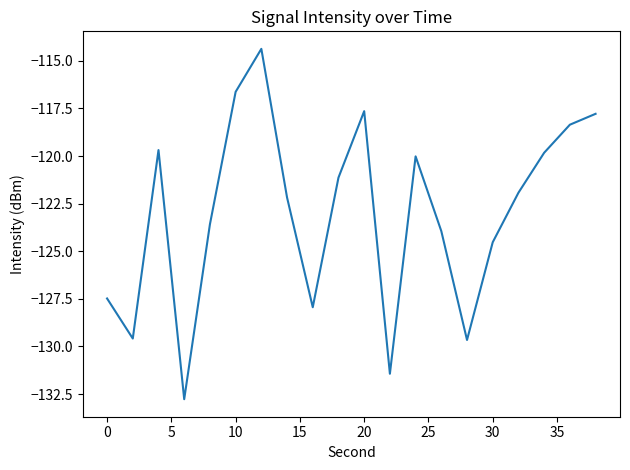

How many values are below -121?

12